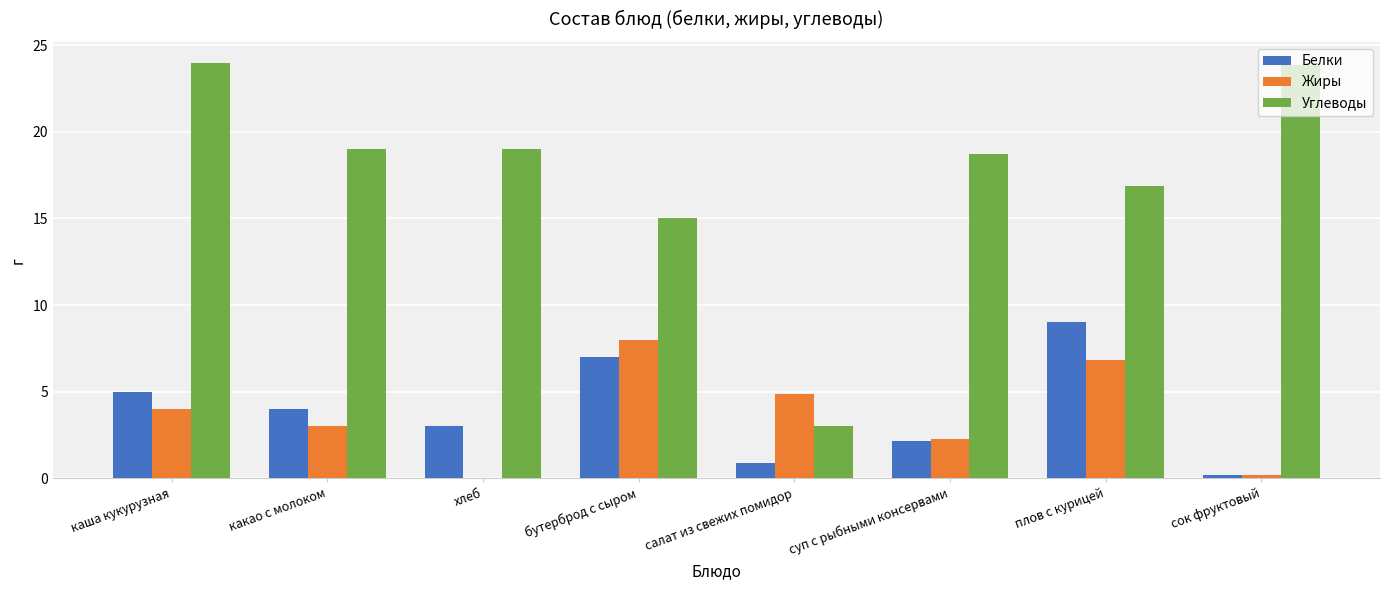

True or false: Углеводы has a value of 23.9 at сок фруктовый.

True